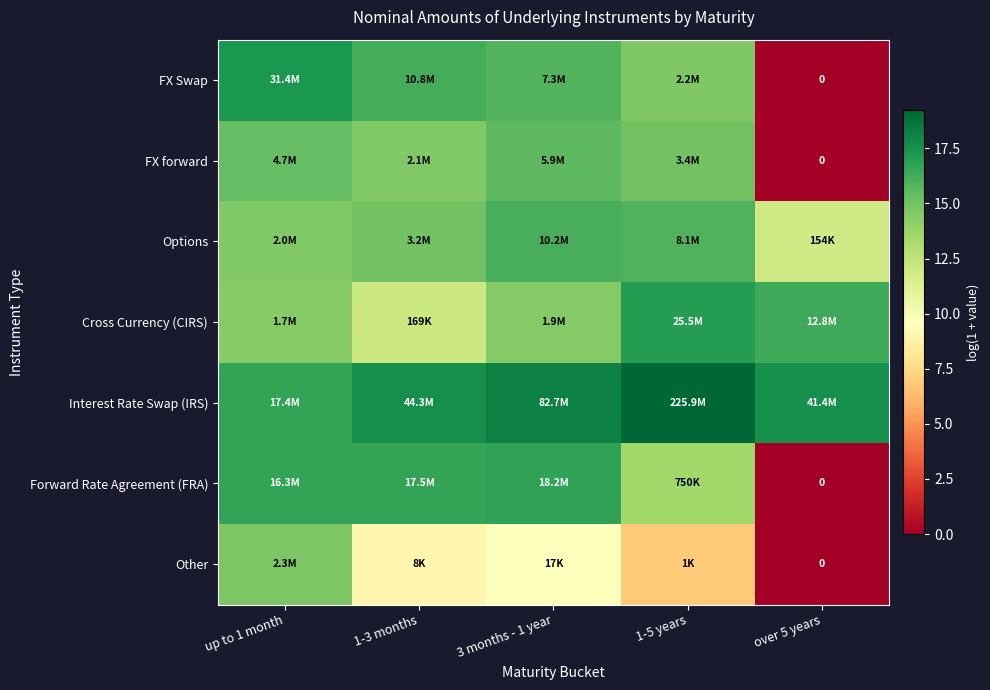

How many positive values does the FX forward series have?

4